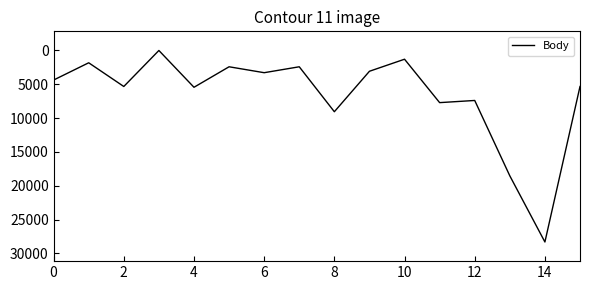

What is the difference between the maximum and minimum values?

28303